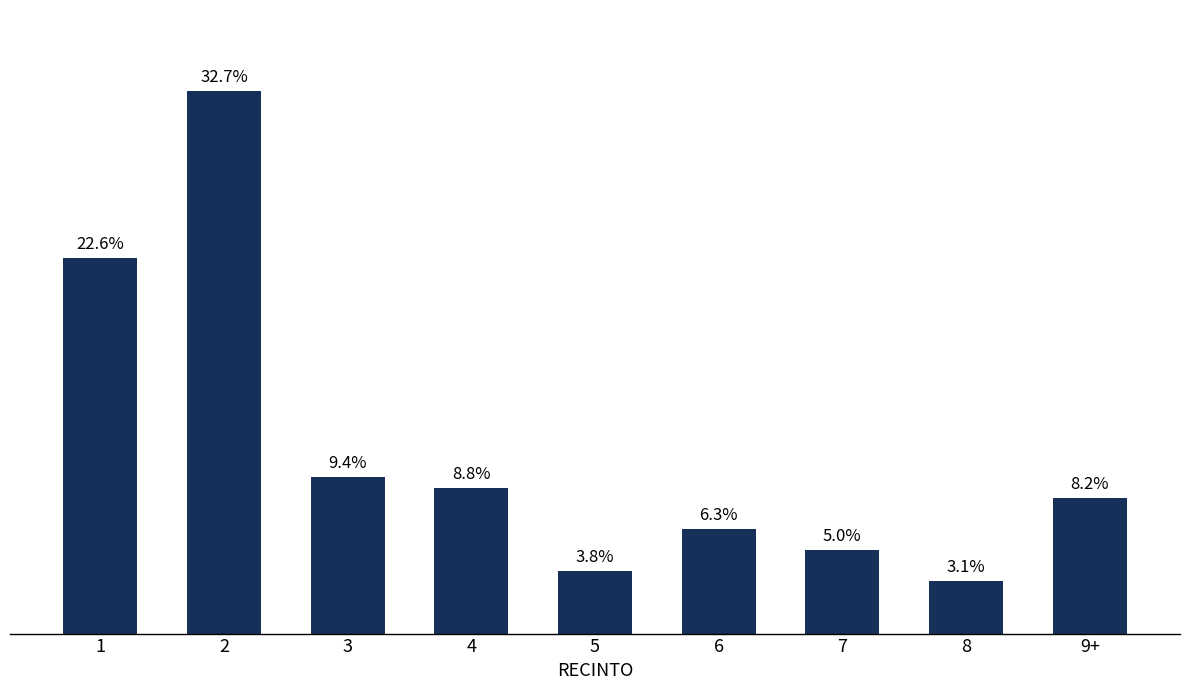

List the labels in order of value, smallest first.

8, 5, 7, 6, 9+, 4, 3, 1, 2